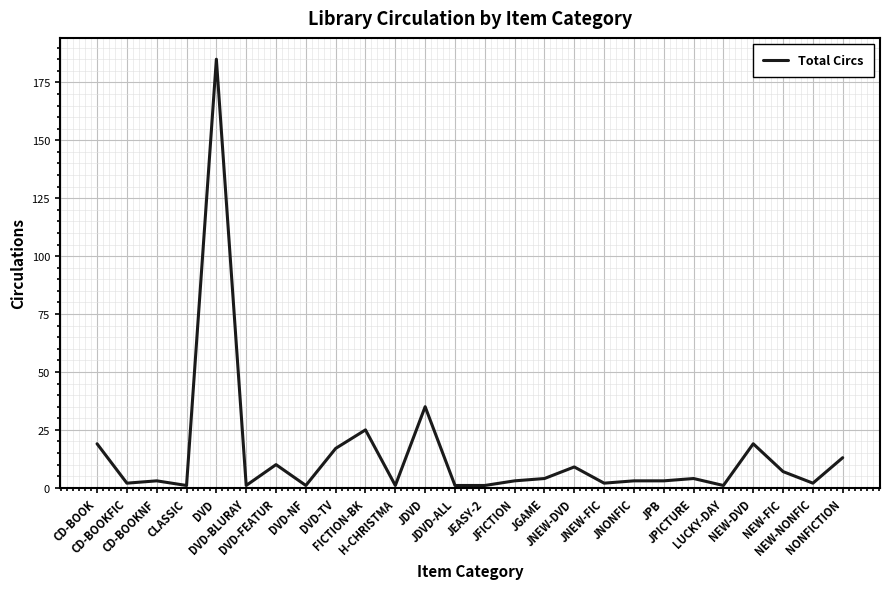

What is the maximum value shown in the chart?

185